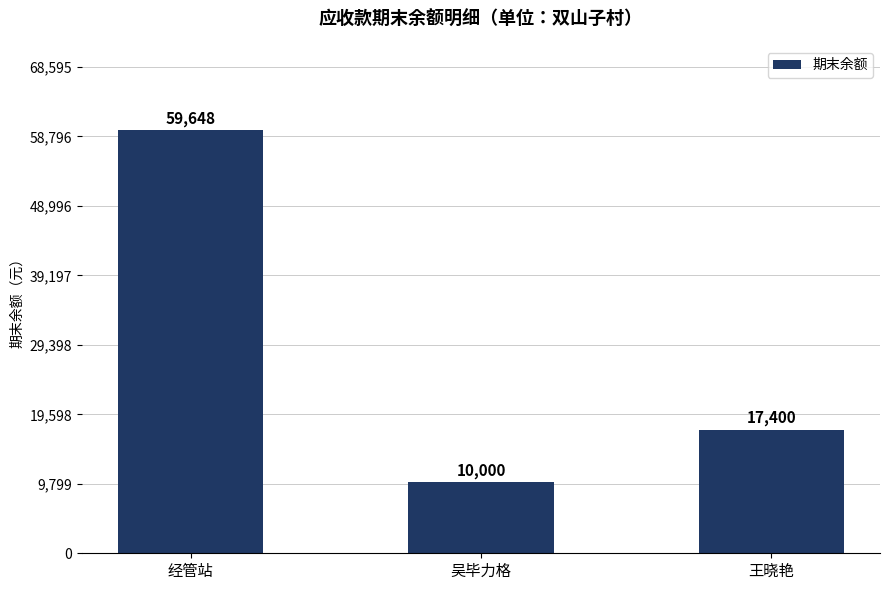

The chart shows a value of 81535.8 at 经管站. True or false?

False